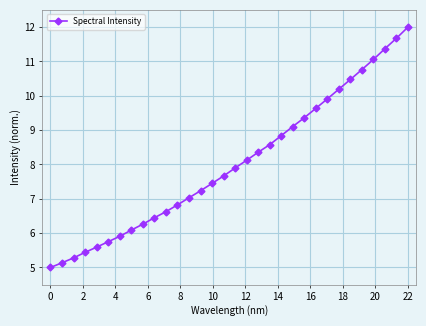

What is the smallest value displayed?

5.0